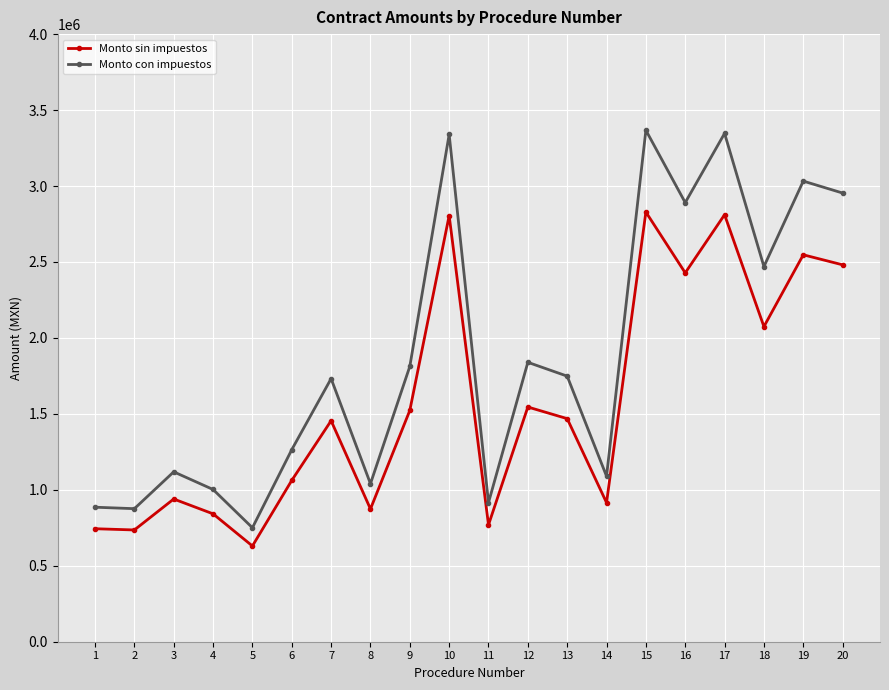

Which series has the largest total across all categories?

Monto con impuestos